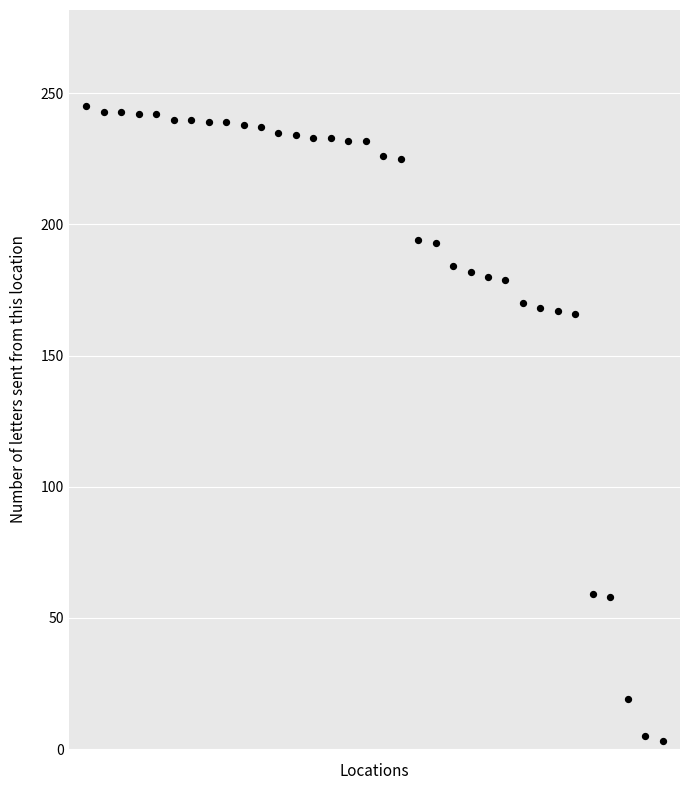

What is the range of Y values (max minus min)?

242